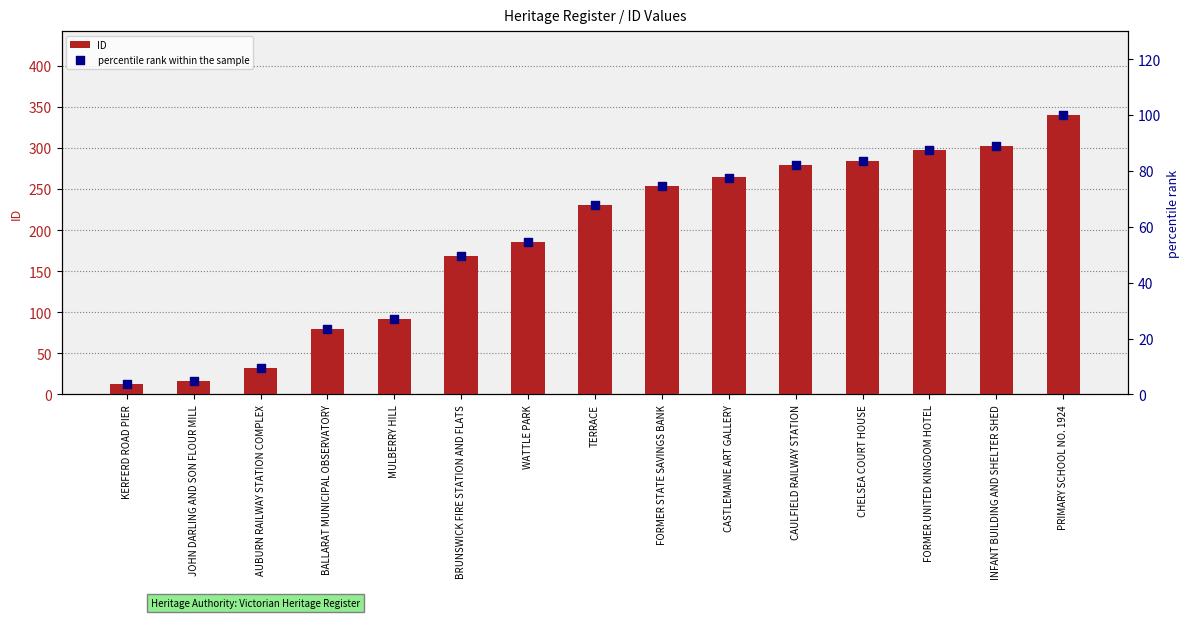

At which category is the sum across all series the highest?

PRIMARY SCHOOL NO. 1924